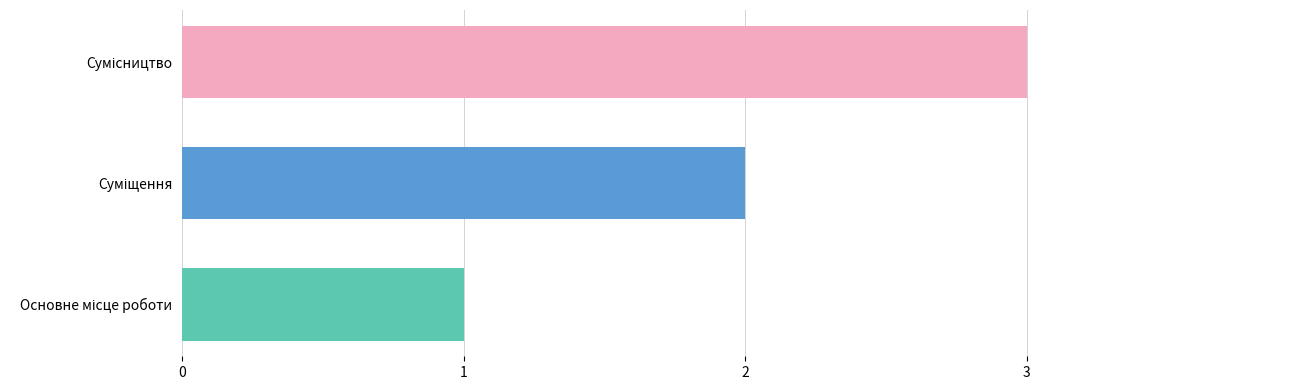

What is the greatest value displayed?

3